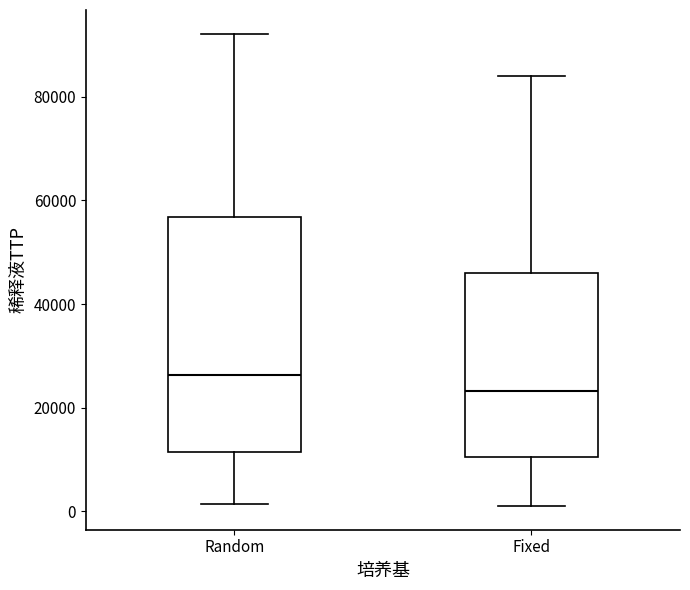

Which box is the tallest, from its lower edge to its upper edge?

Random